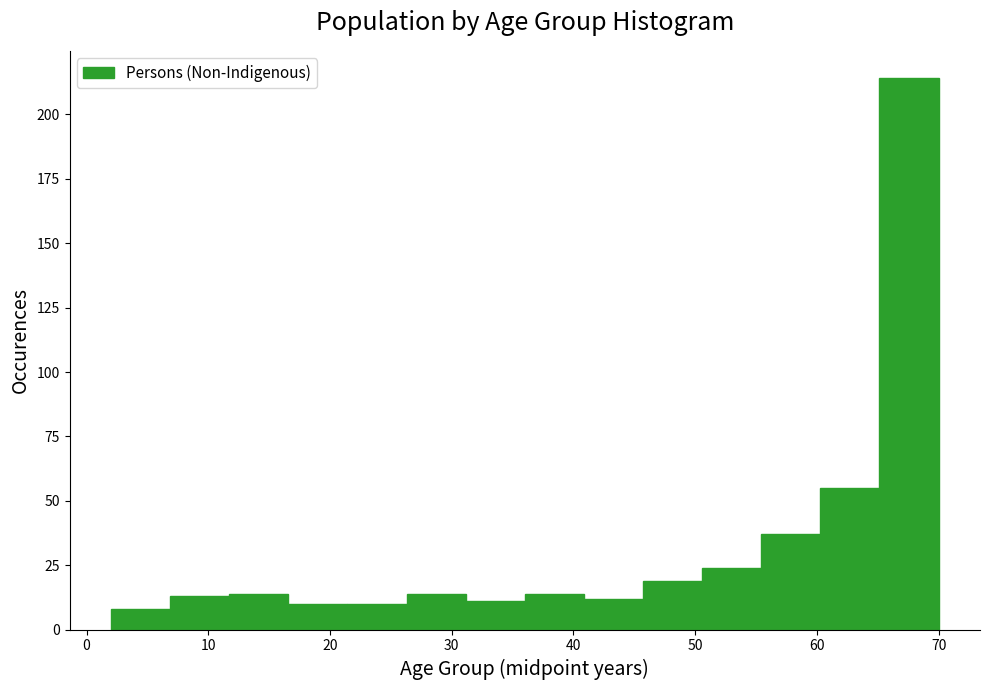

Reading left to right, list every bar in this chart as the range it spans on the x-axis followed by its height. Neither the bar edges nor the heights are printed on the chart, so give them approximately, as read against the axes.

2 to 7: 10
7 to 12: 15
12 to 17: 15
17 to 21: 10
21 to 26: 10
26 to 31: 15
31 to 36: 10
36 to 41: 15
41 to 46: 10
46 to 51: 20
51 to 55: 25
55 to 60: 35
60 to 65: 55
65 to 70: 215